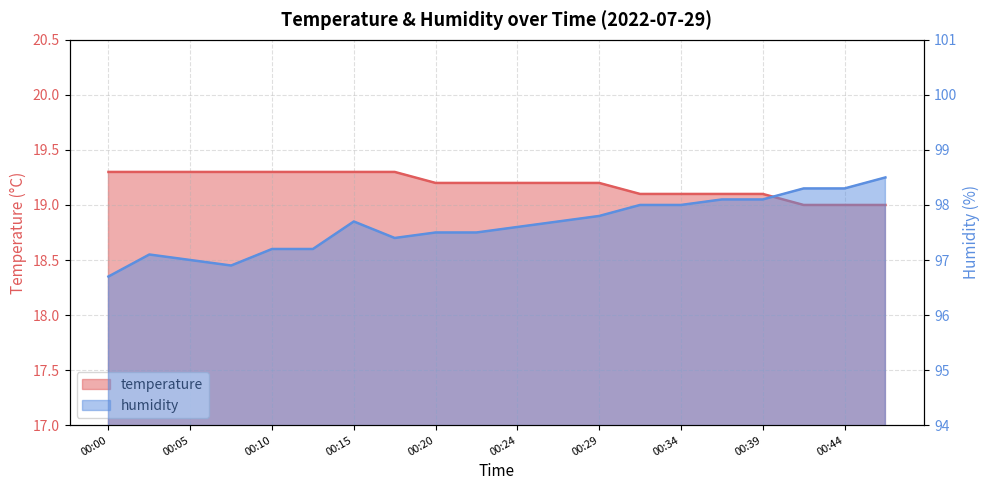

Rank the series by their maximum value, from lowest to highest.

temperature, humidity